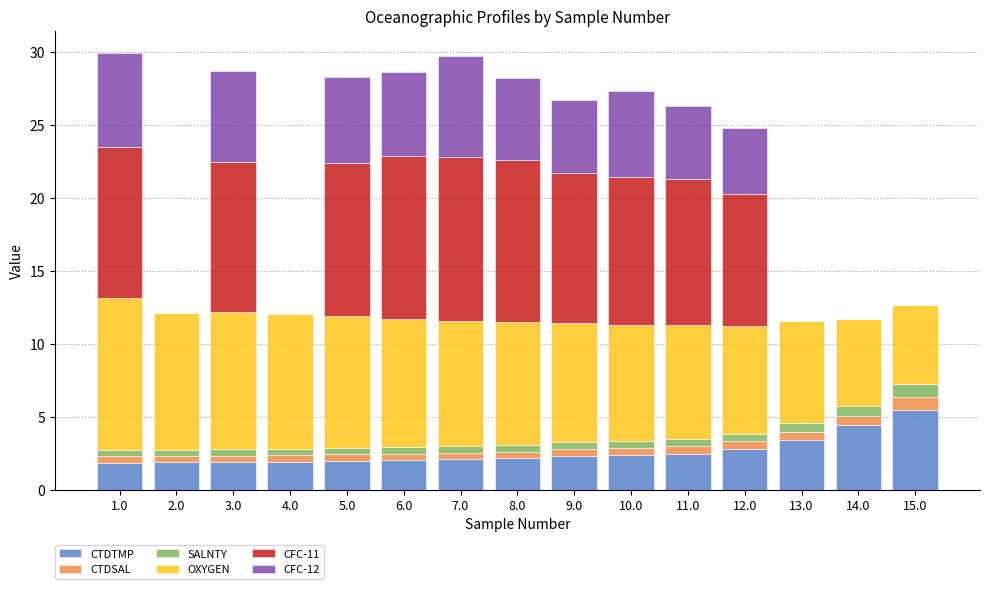

Which category has the highest value in the CTDTMP series?

15.0